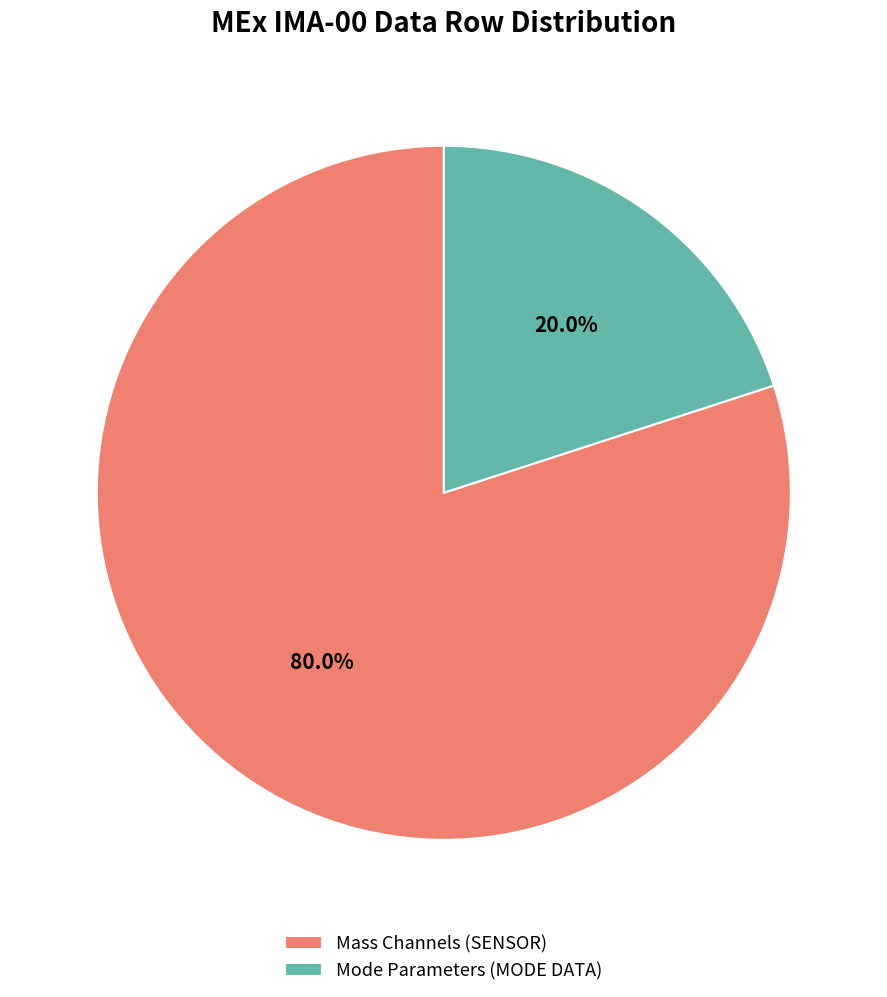

What is the smallest slice in the pie chart?

Mode Parameters (MODE DATA)